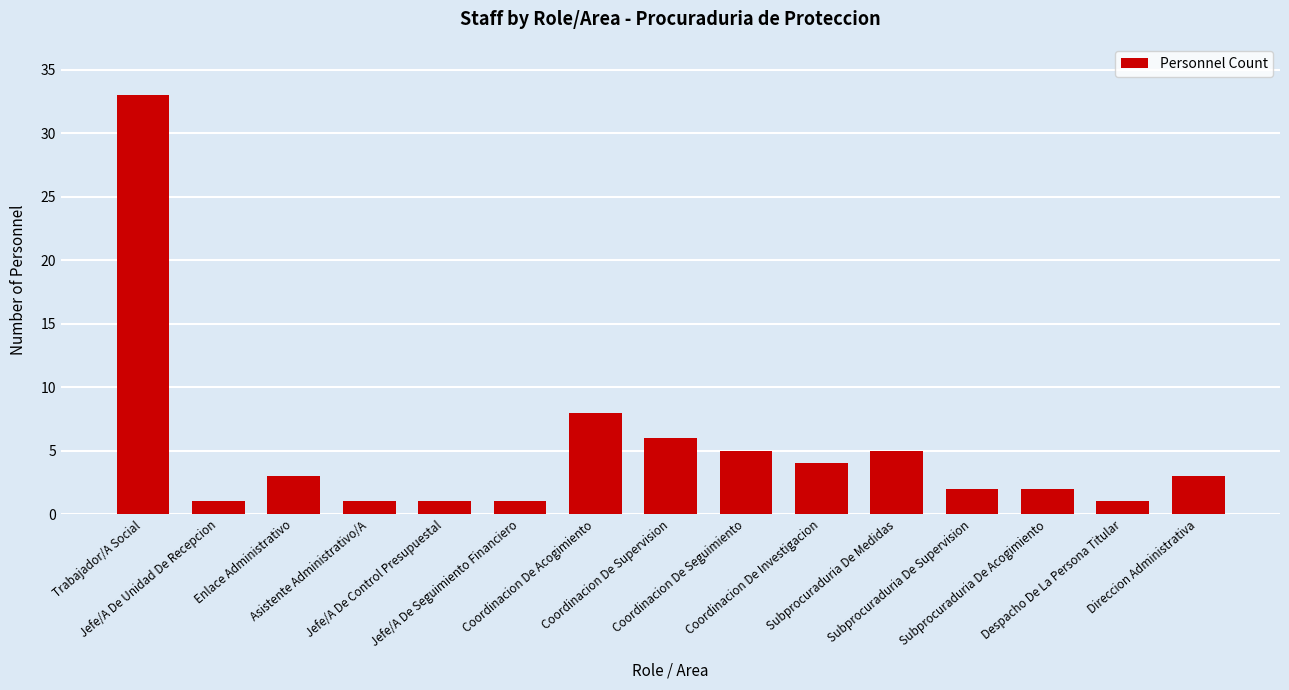

Does the chart contain any negative values?

No